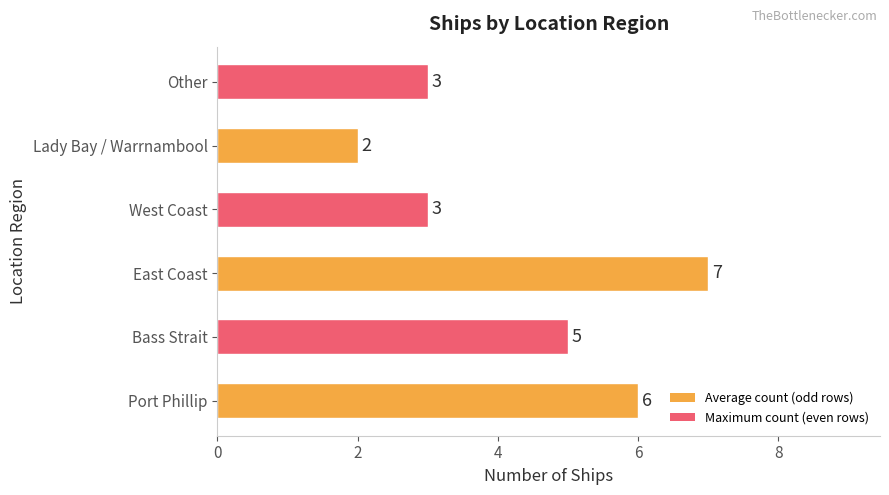

The value at West Coast is 4. True or false?

False